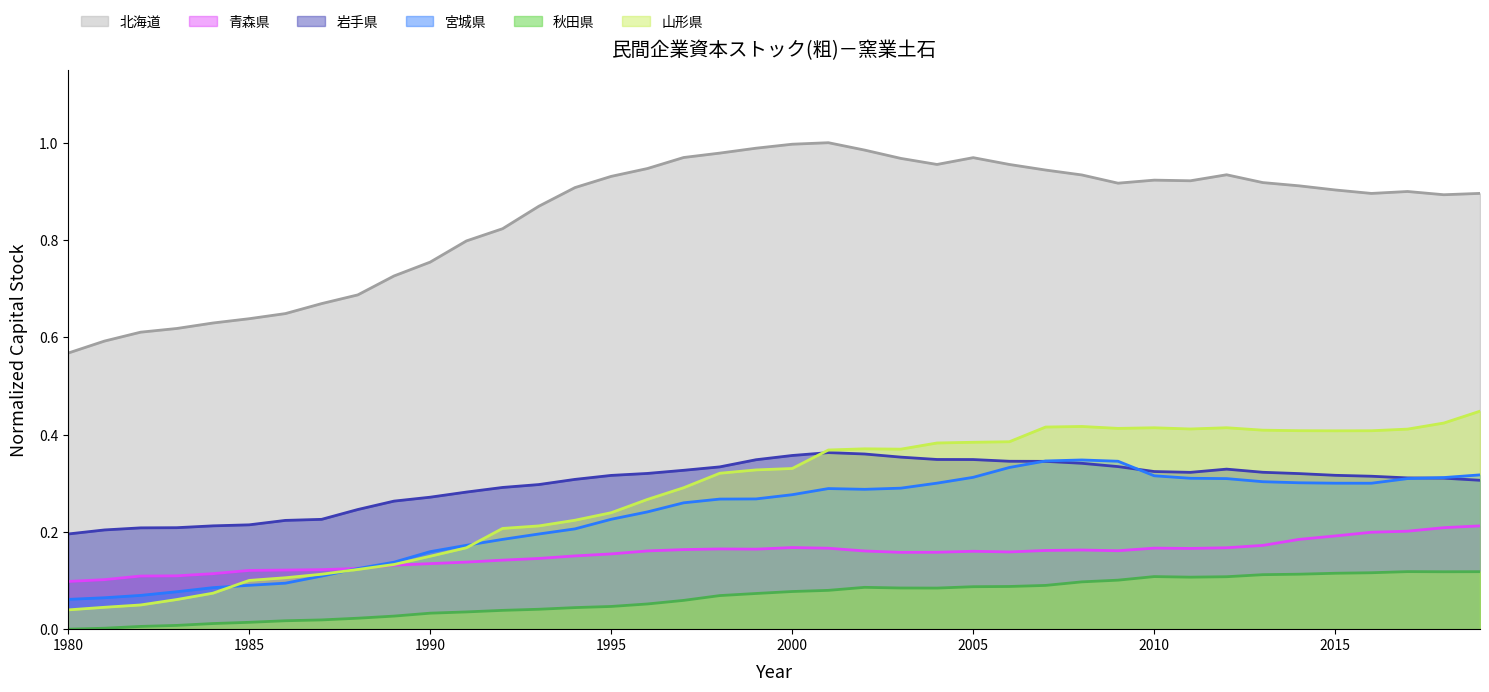

Which series changed the most between 1980 and 2009?

山形県